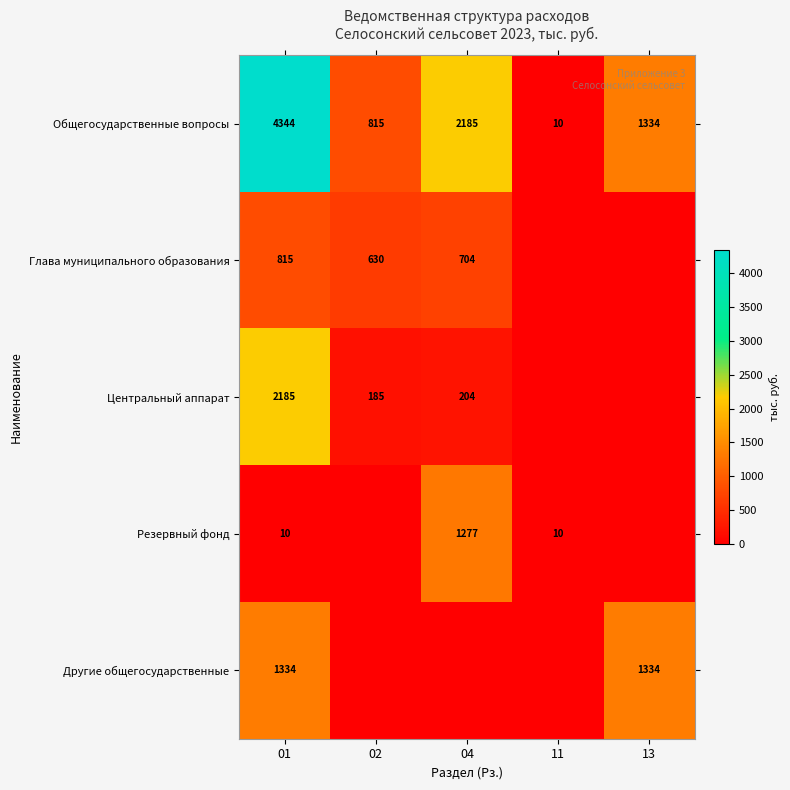

List the labels in order of Общегосударственные вопросы value, smallest first.

11, 02, 13, 04, 01